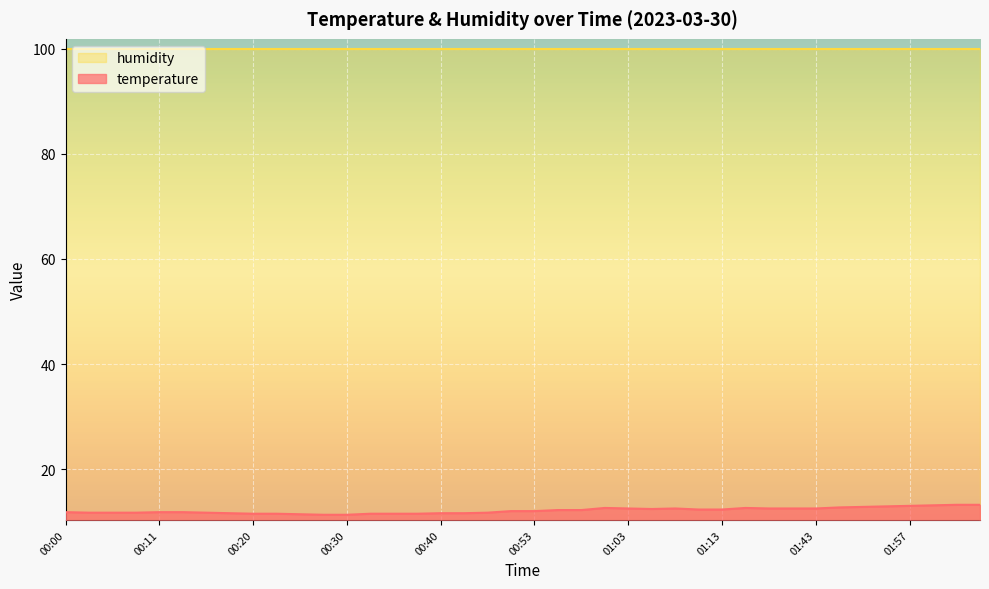

What is the label of the 31st point from the left?

01:37